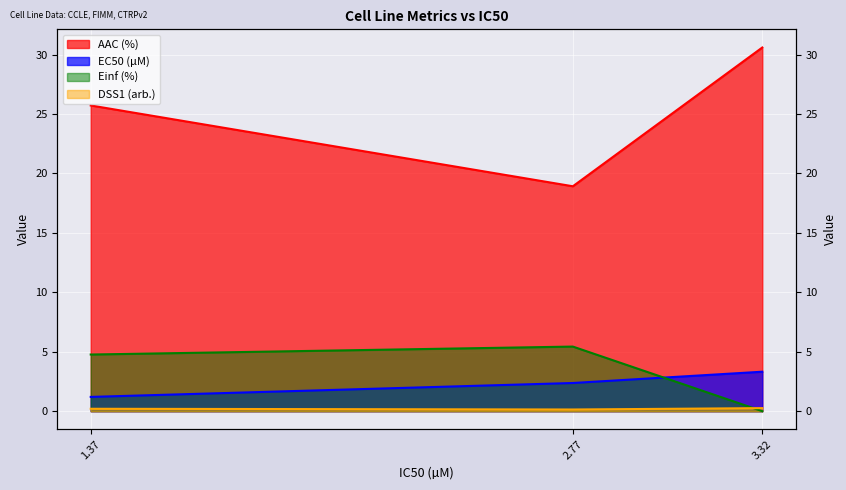

What is the value of the AAC (%) point at the 2nd from the left?

18.9